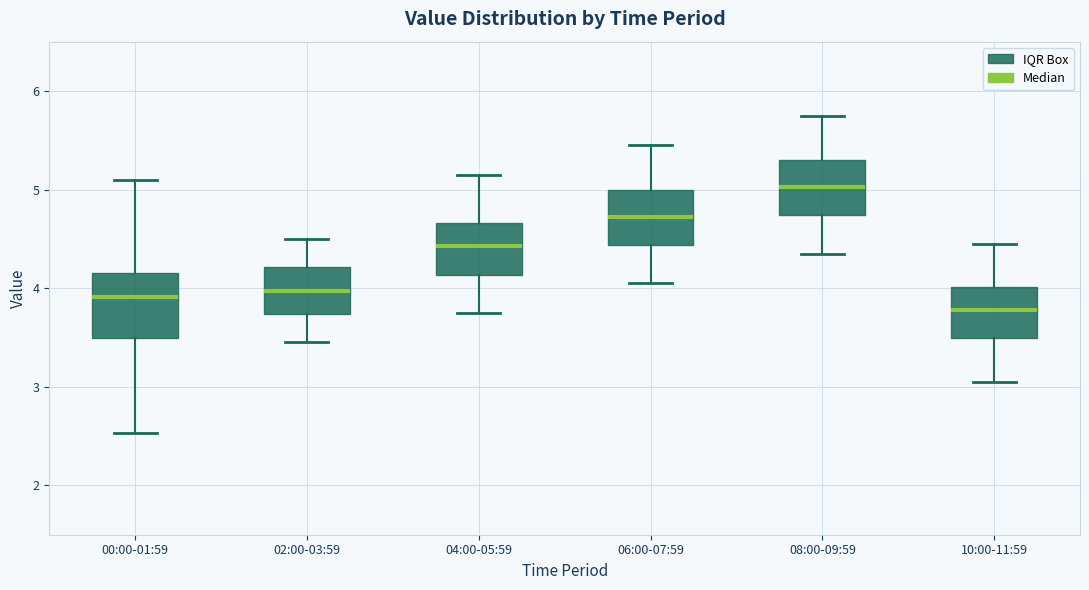

Reading left to right, transcribe this box plot: for each box, give where its median line is, the range the box spans, and where its two whiskers end, as read against the y-axis. The values are not printed on the chart, so give them approximately, as read against the axis.

00:00-01:59: median 3.9, box 3.5 to 4.2, whiskers 2.5 to 5.1
02:00-03:59: median 4.0, box 3.7 to 4.2, whiskers 3.5 to 4.5
04:00-05:59: median 4.4, box 4.1 to 4.7, whiskers 3.8 to 5.2
06:00-07:59: median 4.7, box 4.4 to 5.0, whiskers 4.1 to 5.5
08:00-09:59: median 5.0, box 4.7 to 5.3, whiskers 4.4 to 5.8
10:00-11:59: median 3.8, box 3.5 to 4.0, whiskers 3.1 to 4.5